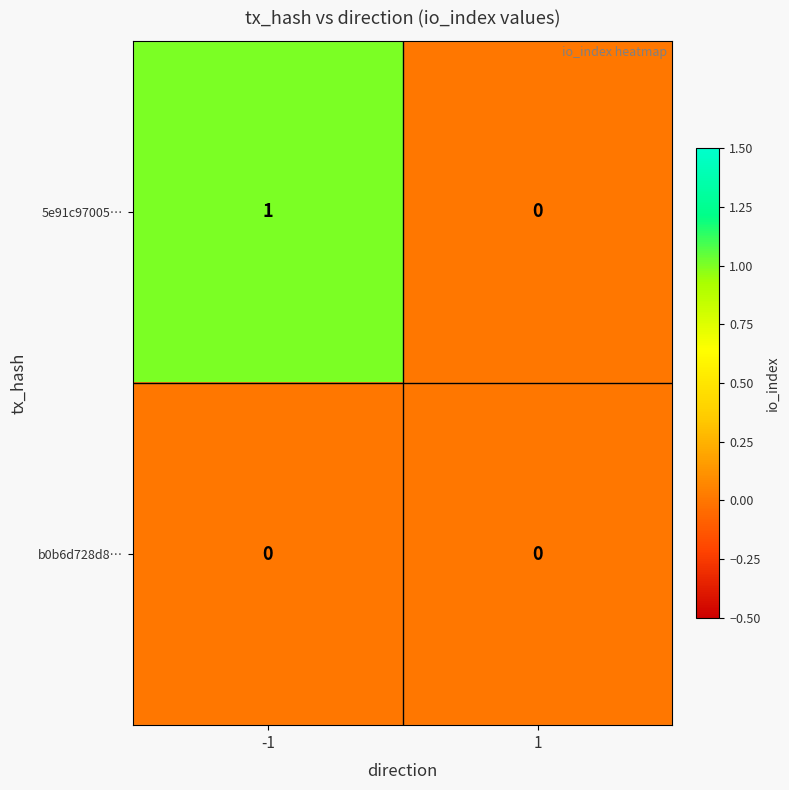

How many data points does each series have?

2